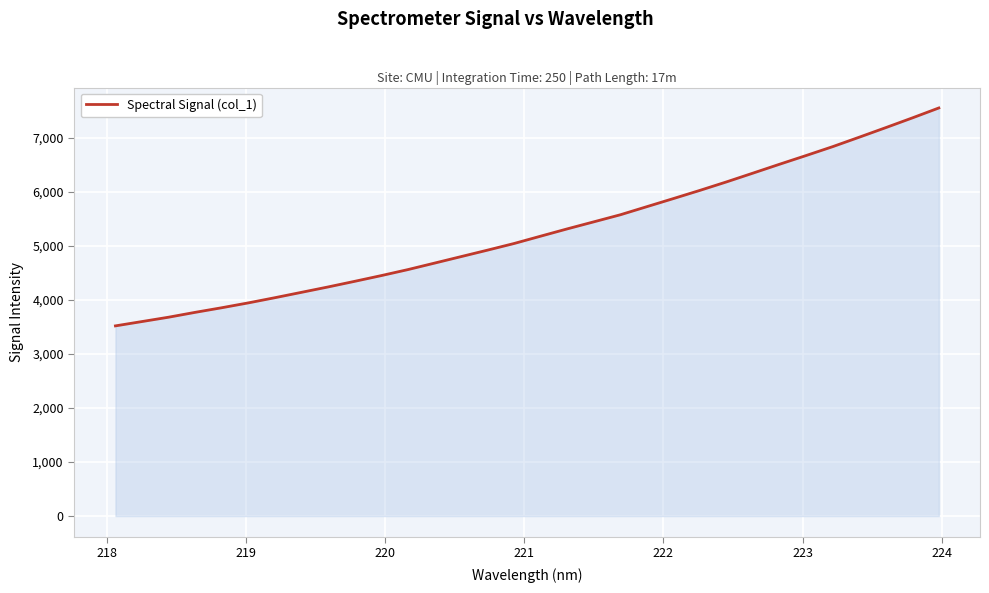

What is the difference between the maximum and minimum values?

4034.5